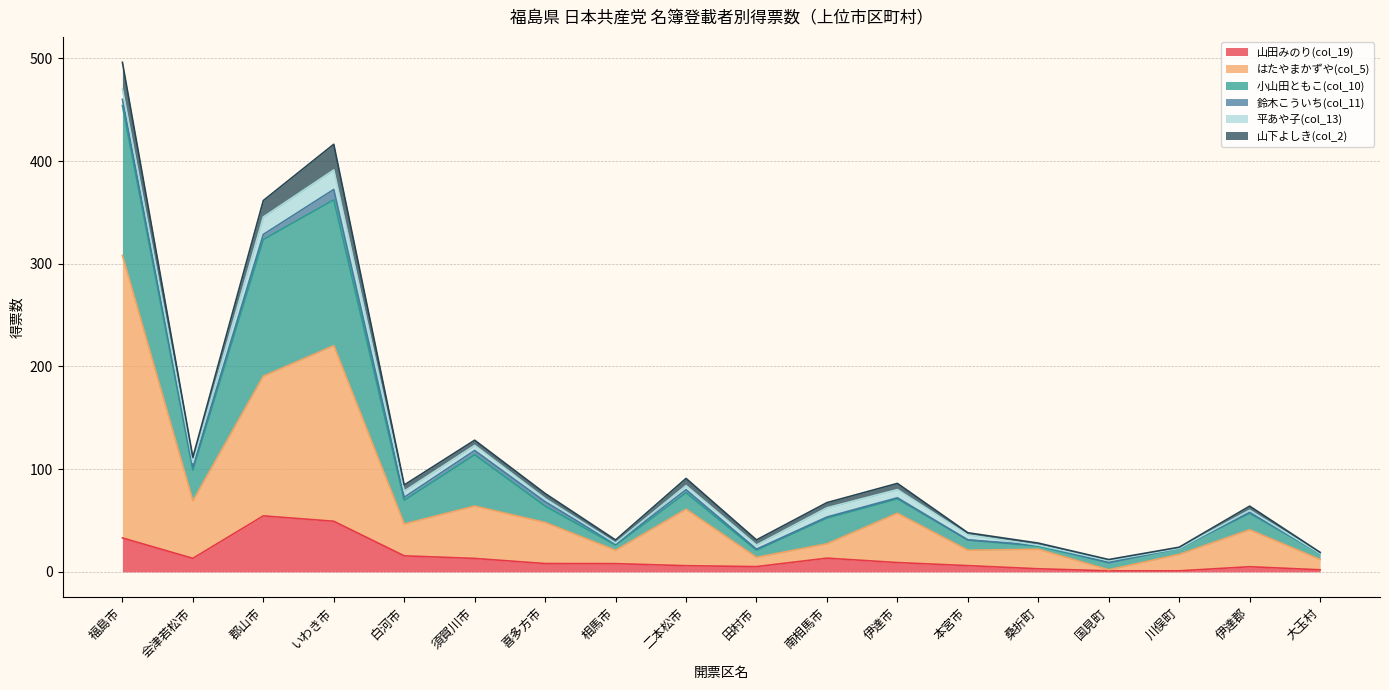

At which category is the sum across all series the highest?

福島市